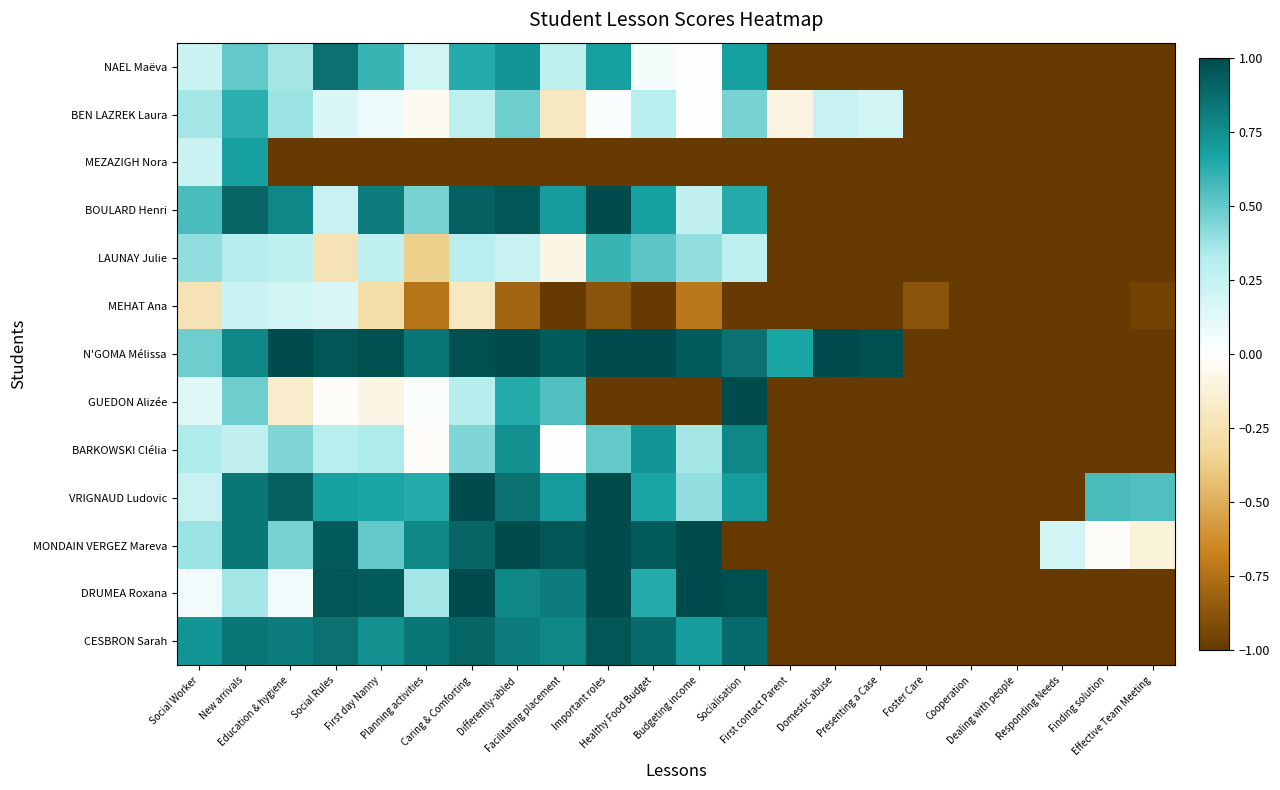

Rank the series at Healthy Food Budget from highest to lowest value.

N'GOMA Mélissa, MONDAIN VERGEZ Mareva, CESBRON Sarah, BARKOWSKI Clélia, BOULARD Henri, VRIGNAUD Ludovic, DRUMEA Roxana, LAUNAY Julie, BEN LAZREK Laura, NAEL Maëva, MEZAZIGH Nora, MEHAT Ana, GUEDON Alizée